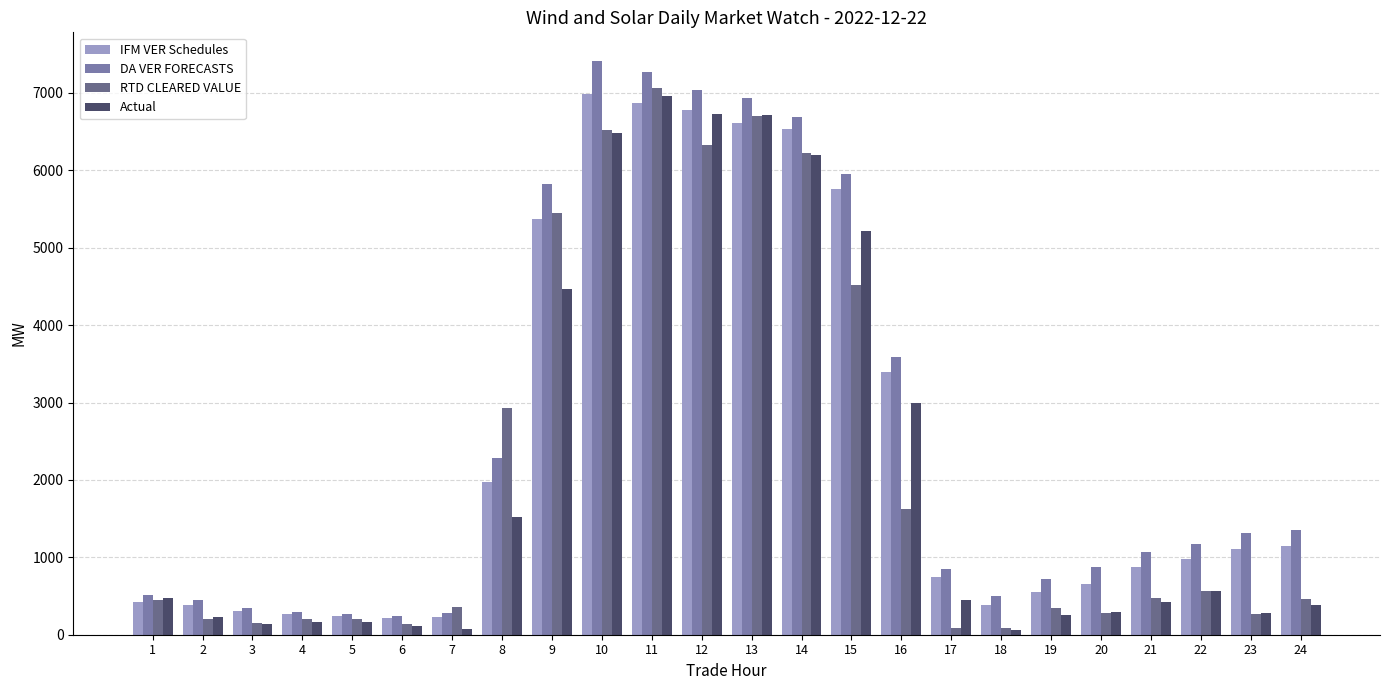

What are all the series names shown in the legend?

IFM VER Schedules, DA VER FORECASTS, RTD CLEARED VALUE, Actual